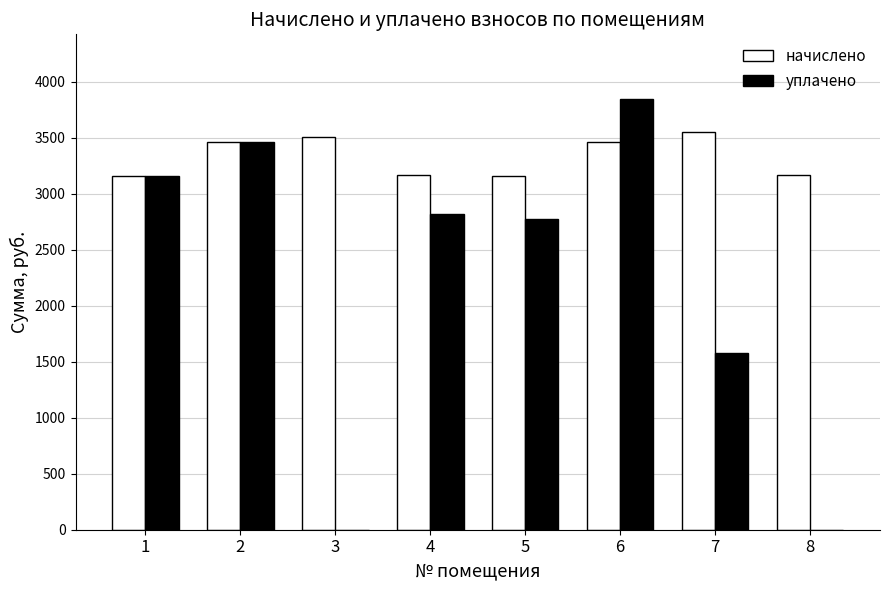

Which series changed the most between 1 and 5?

уплачено